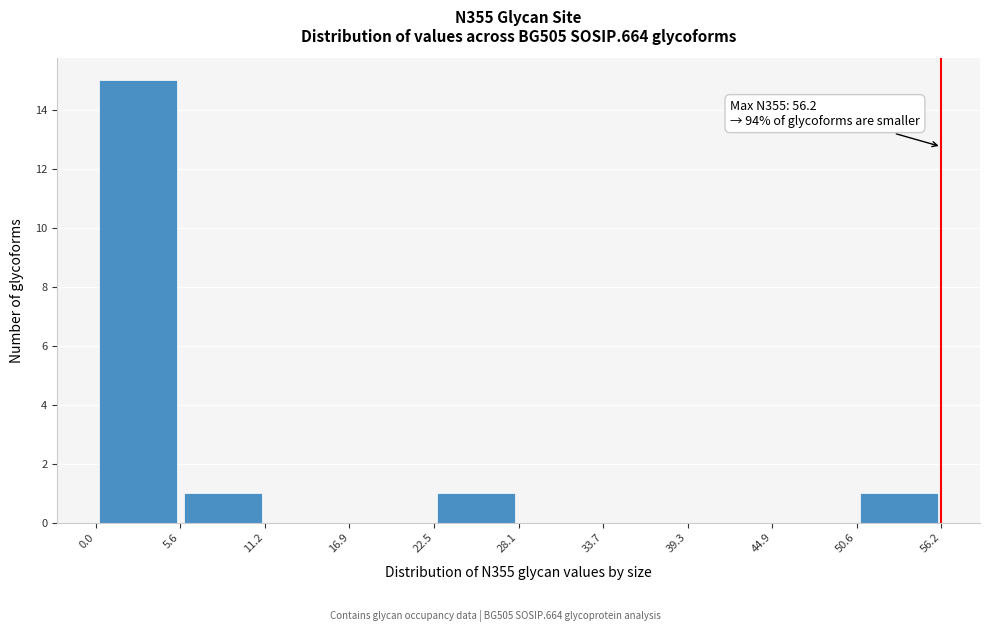

Which range on the x-axis has the tallest bar?

0.0 to 5.6